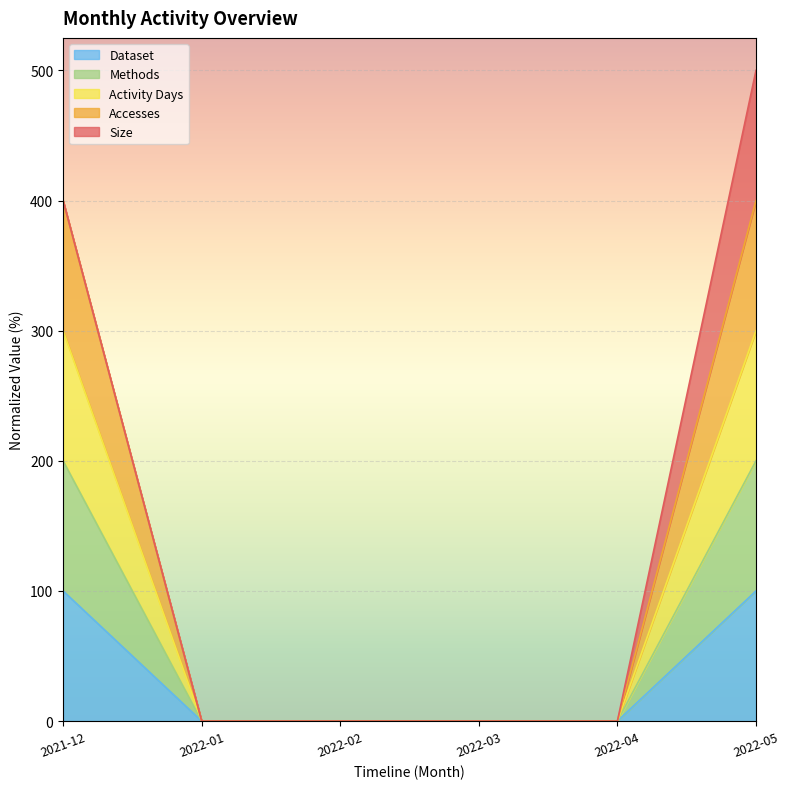

The value of Dataset at 2022-04 is 0. True or false?

True